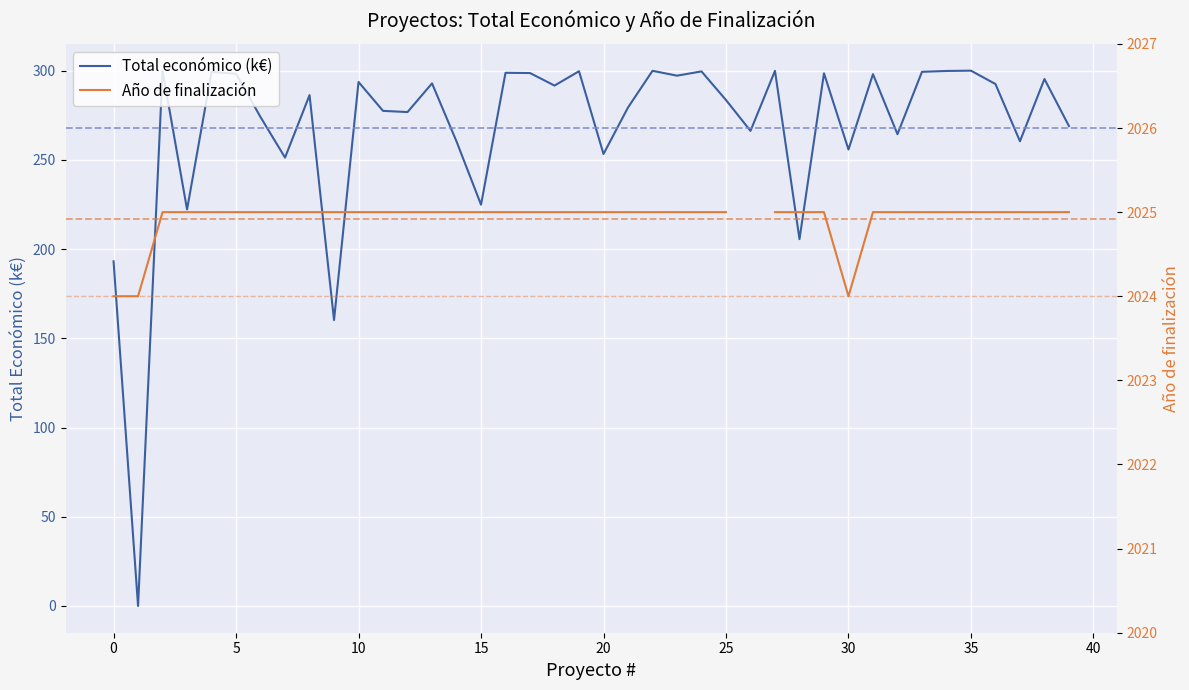

The value of Total económico (k€) at 5 is 298.2. True or false?

True